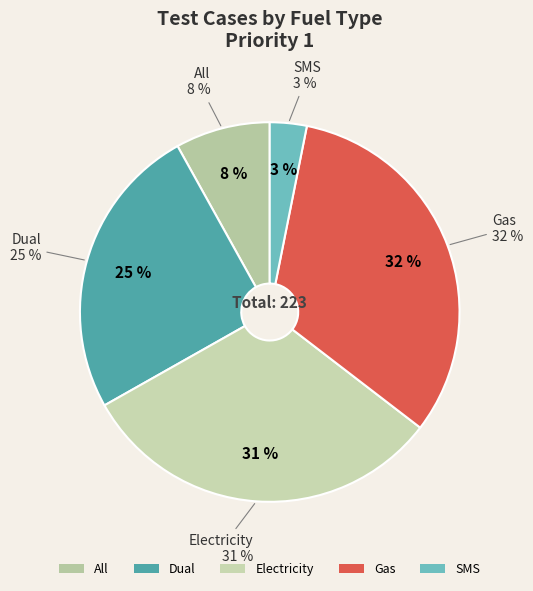

To the nearest percent, what is the average slice percentage?

20%